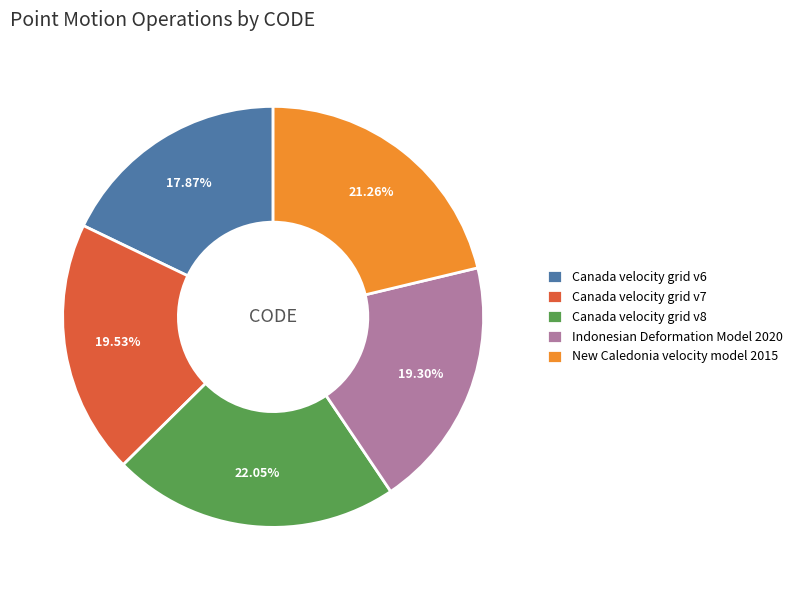

What is the smallest slice in the pie chart?

Canada velocity grid v6